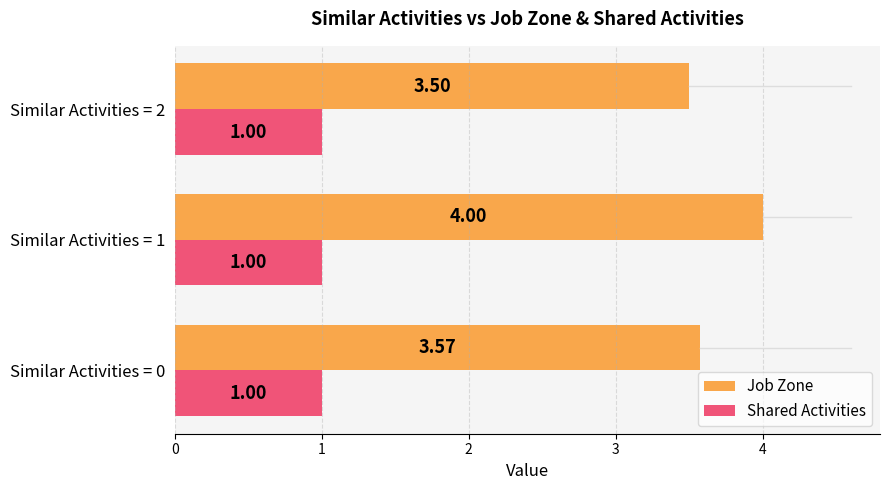

Which series has the widest spread of values?

Job Zone